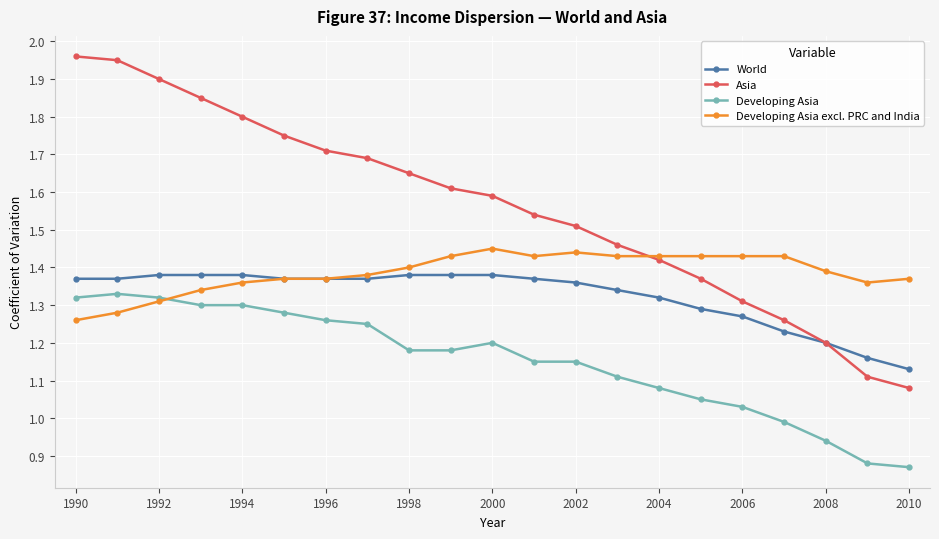

How many intersections are there between Developing Asia and Developing Asia excl. PRC and India?

1